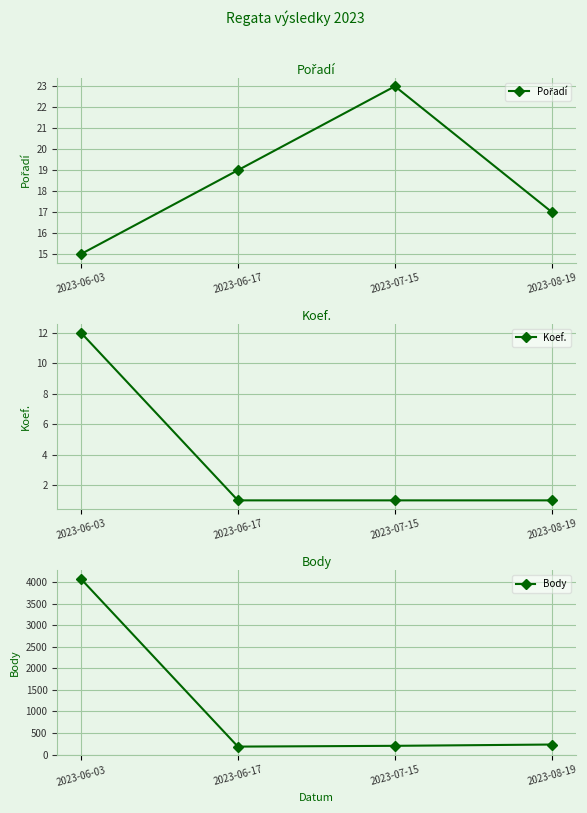

What is the difference between the Pořadí values at 2023-08-19 and 2023-06-03?

2